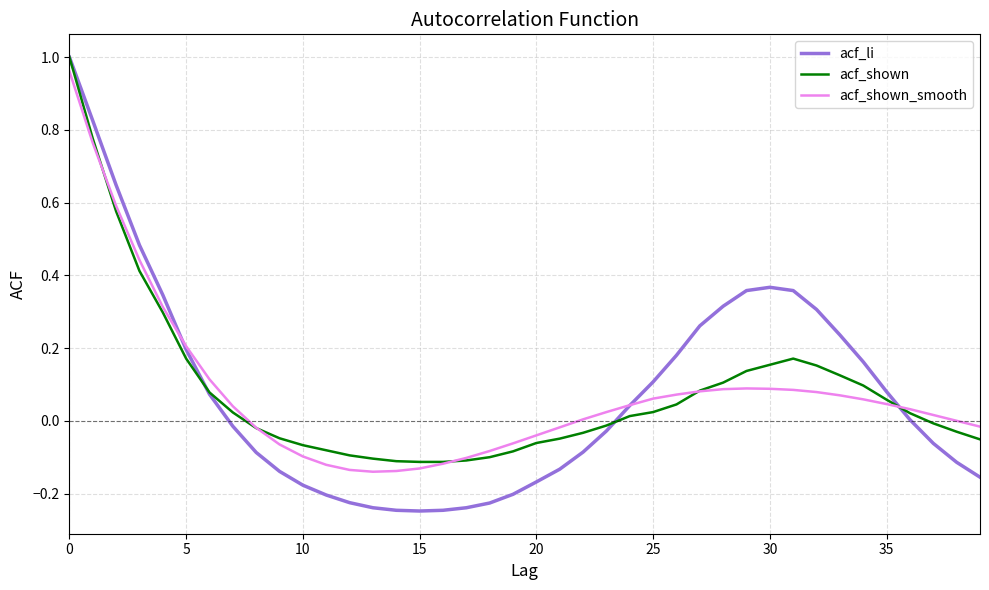

Which series has the largest range (max minus min)?

acf_li